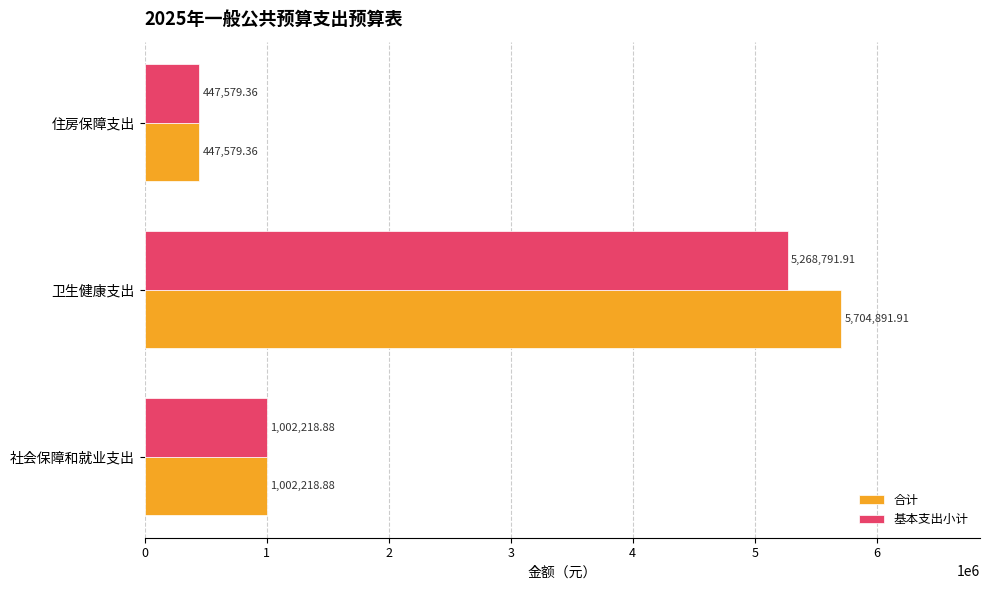

What is the average value of the 基本支出小计 series?

2239530.1